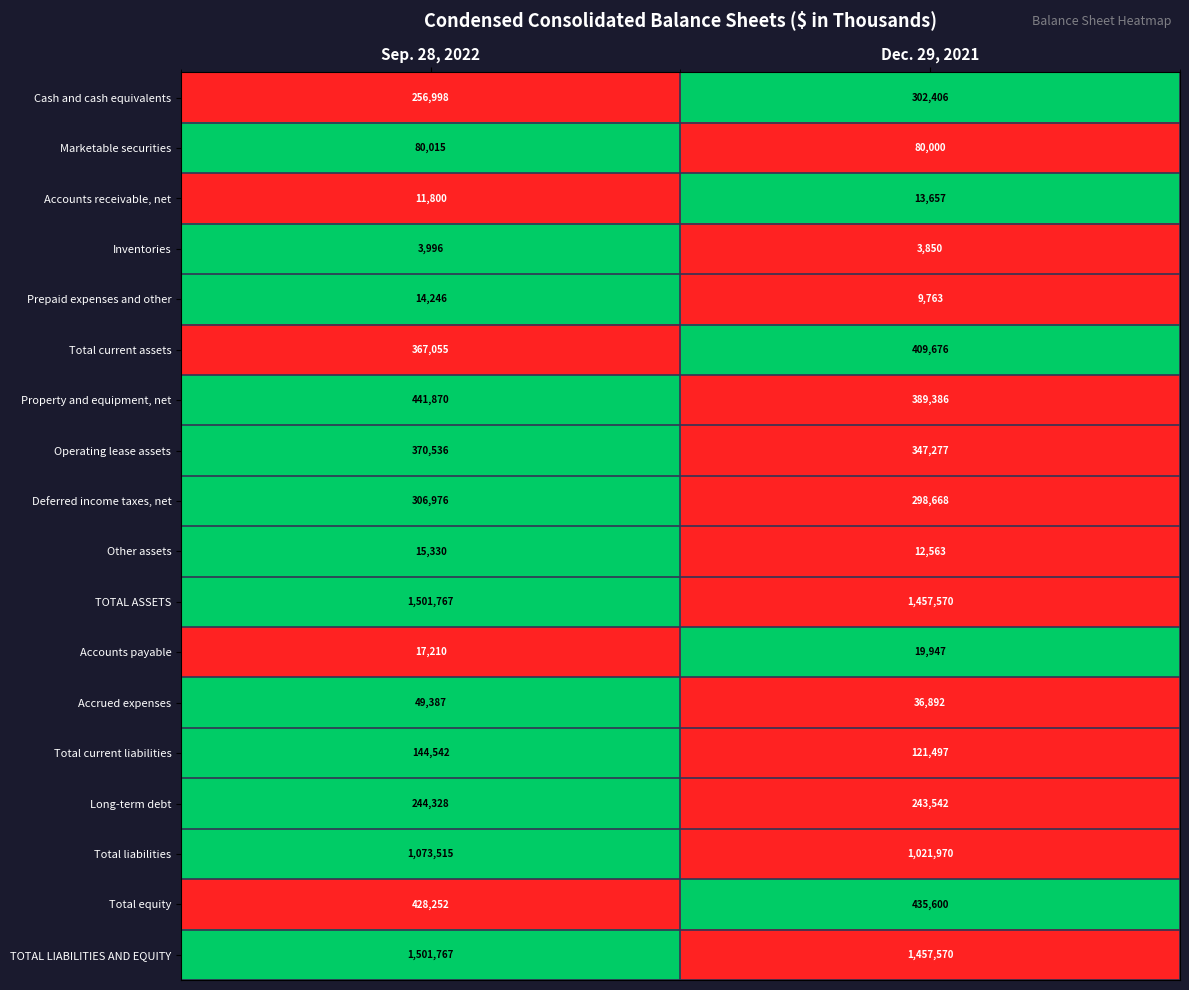

Rank the categories by Accrued expenses value from highest to lowest.

Sep. 28, 2022, Dec. 29, 2021